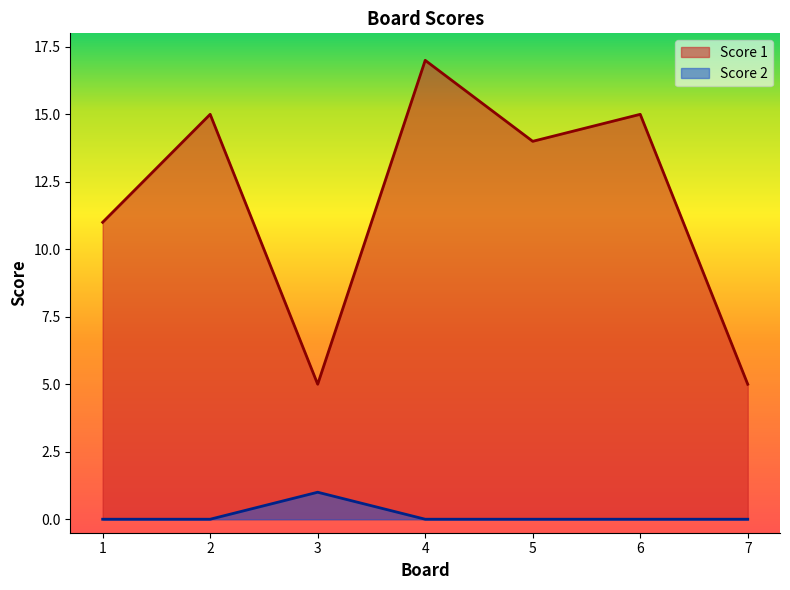

What is the sum of all Score 2 values?

1